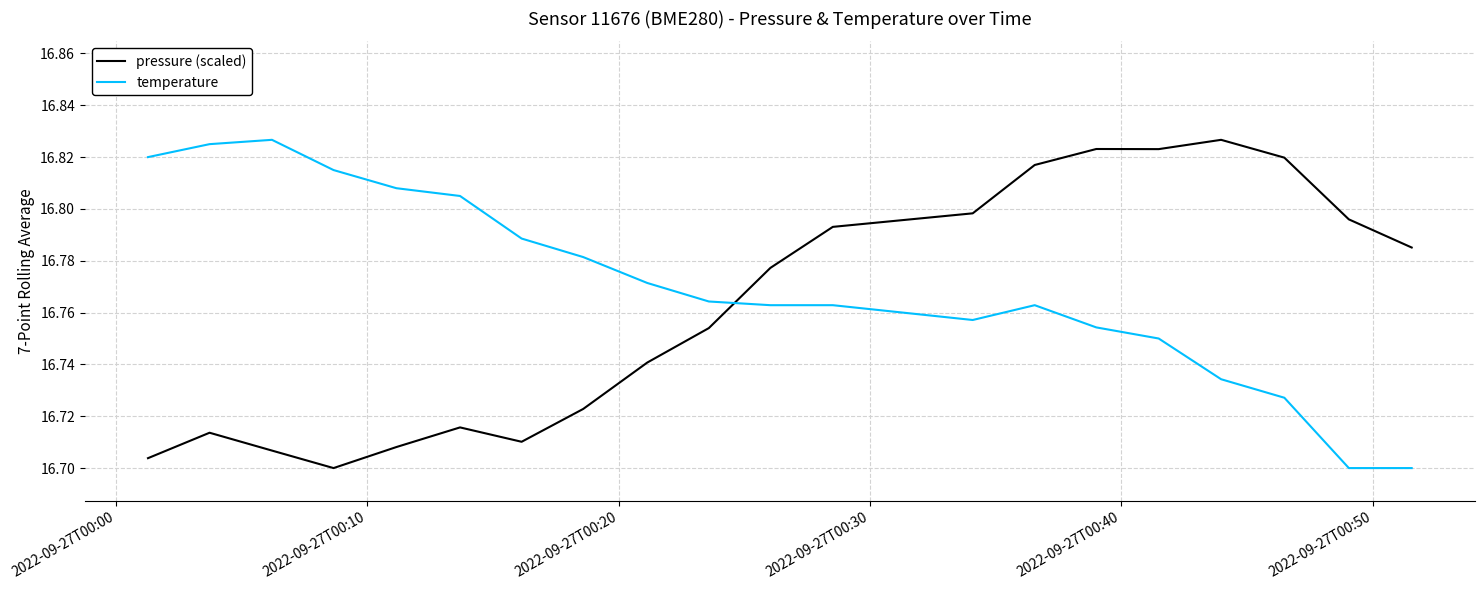

Count the pressure (scaled) values in the range 16 to 17.

20